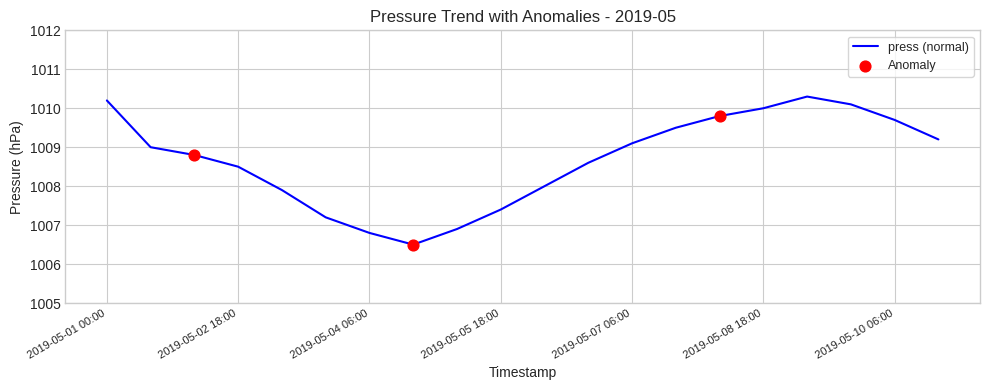

What is the minimum value shown in the chart?

1006.5